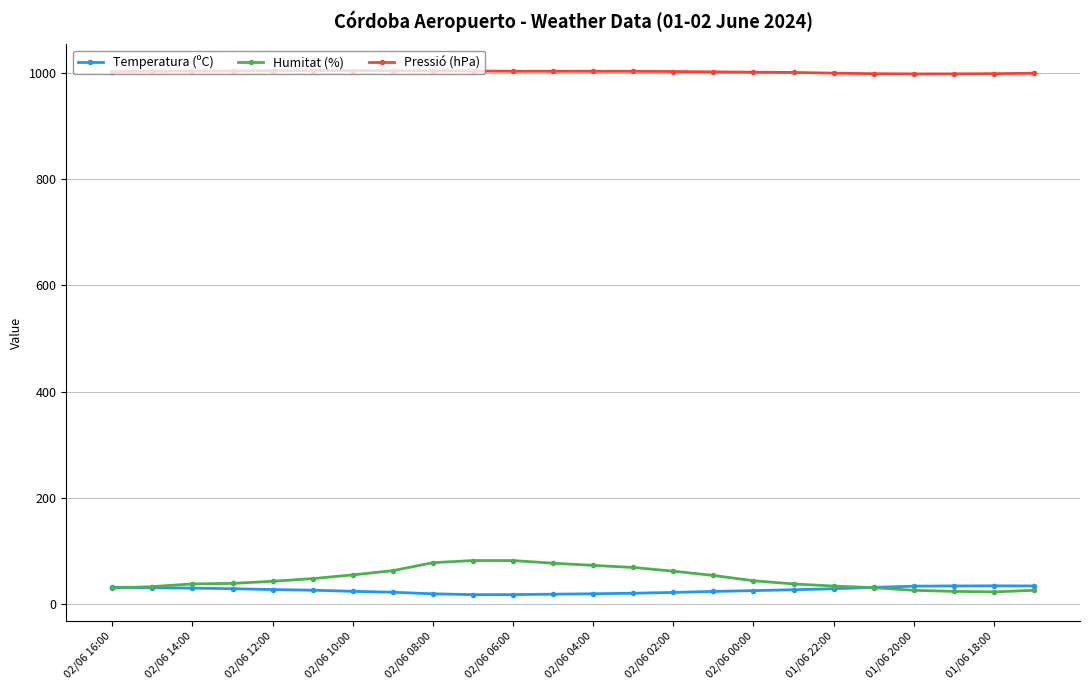

What is the lowest value of the Humitat (%) series?

23.0